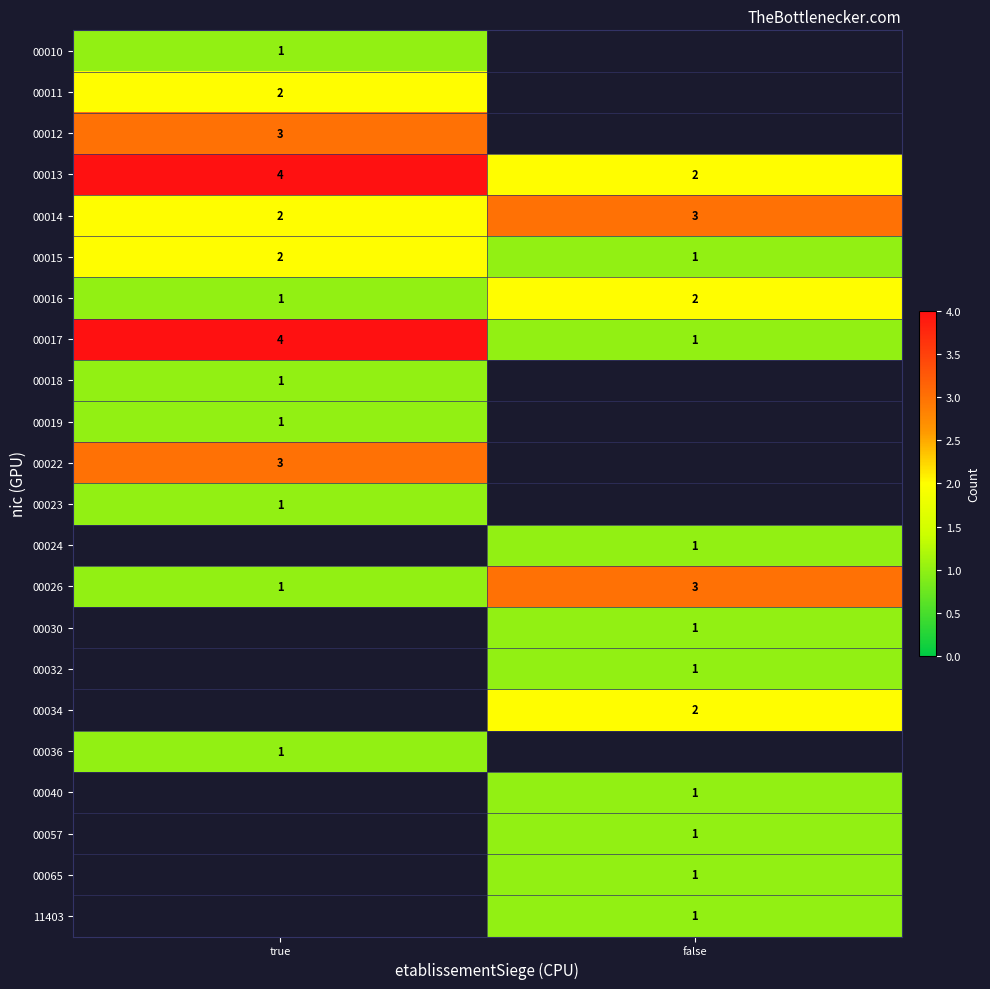

The 00034 series shows 2 at false. True or false?

True